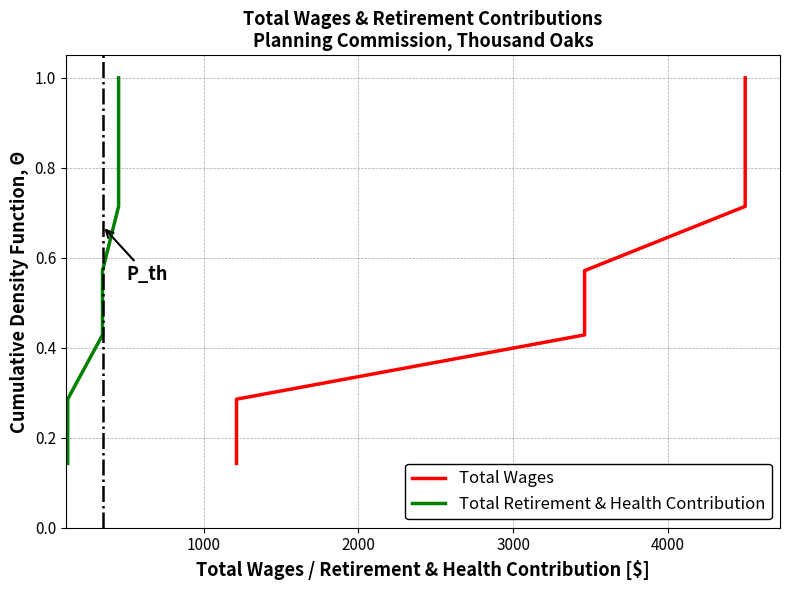

True or false: Total Wages and Total Retirement & Health Contribution cross at least once.

False